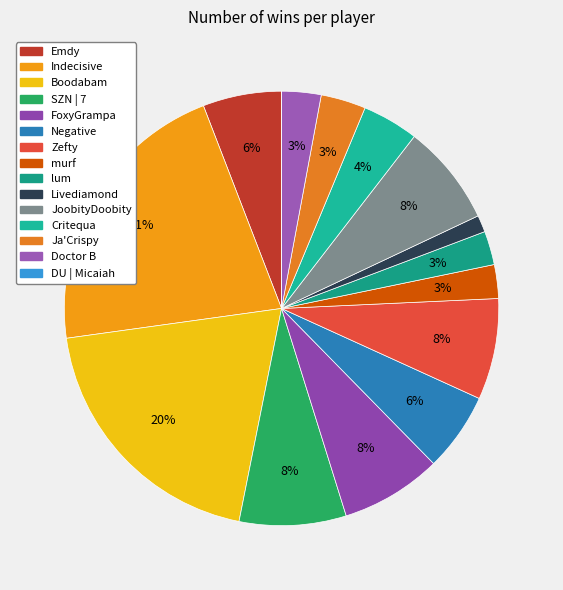

Count the number of slices in the pie.

15